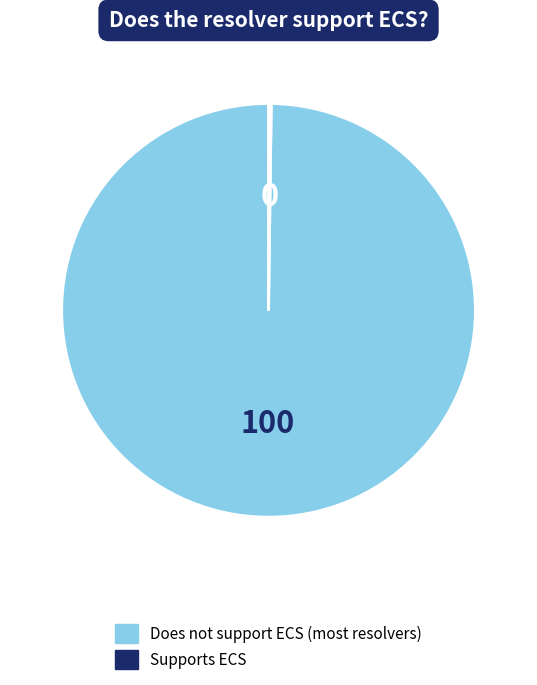

Is there any slice that represents more than half of the pie?

Yes